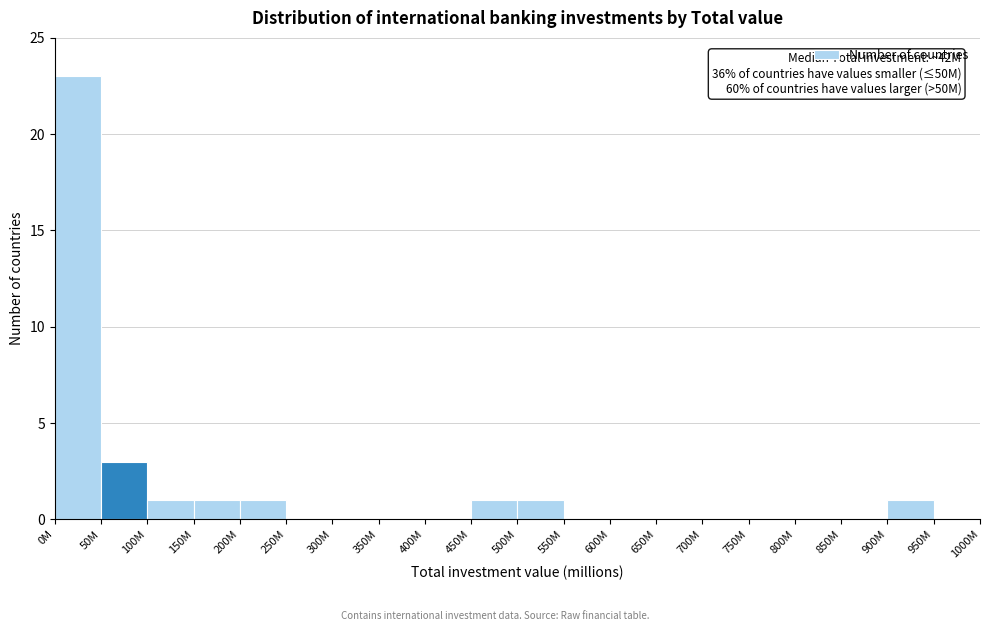

Reading left to right, what are all the values shown in this chart?

0M=23	50M=3	100M=1	150M=1	200M=1	250M=0	300M=0	350M=0	400M=0	450M=1	500M=1	550M=0	600M=0	650M=0	700M=0	750M=0	800M=0	850M=0	900M=1	950M=0